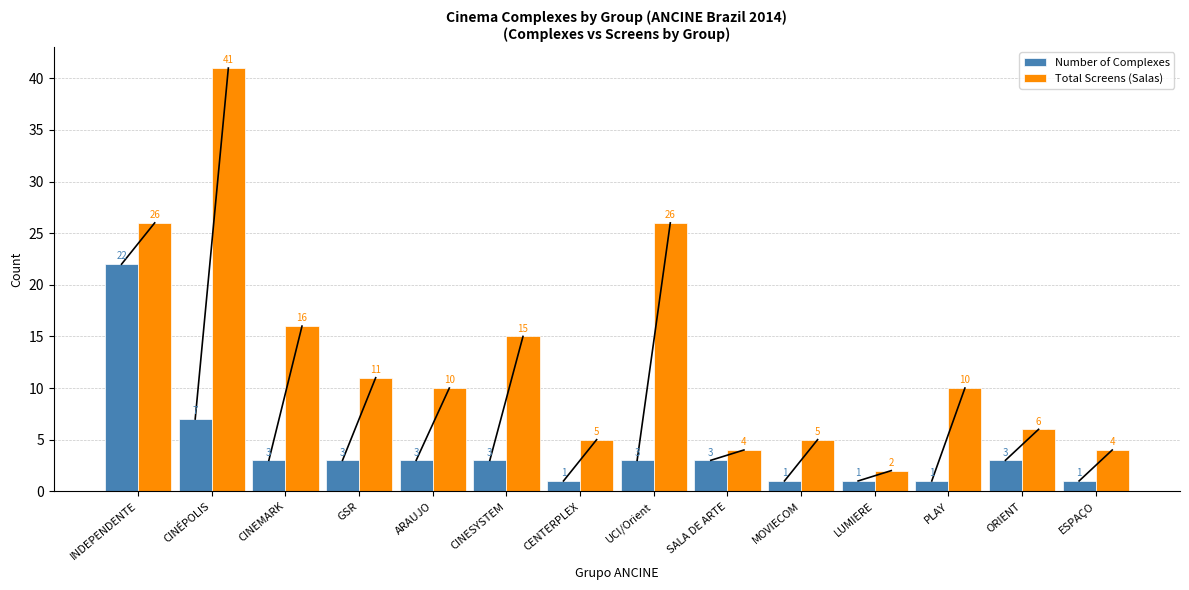

At which category does the chart reach its peak across all series?

CINÉPOLIS